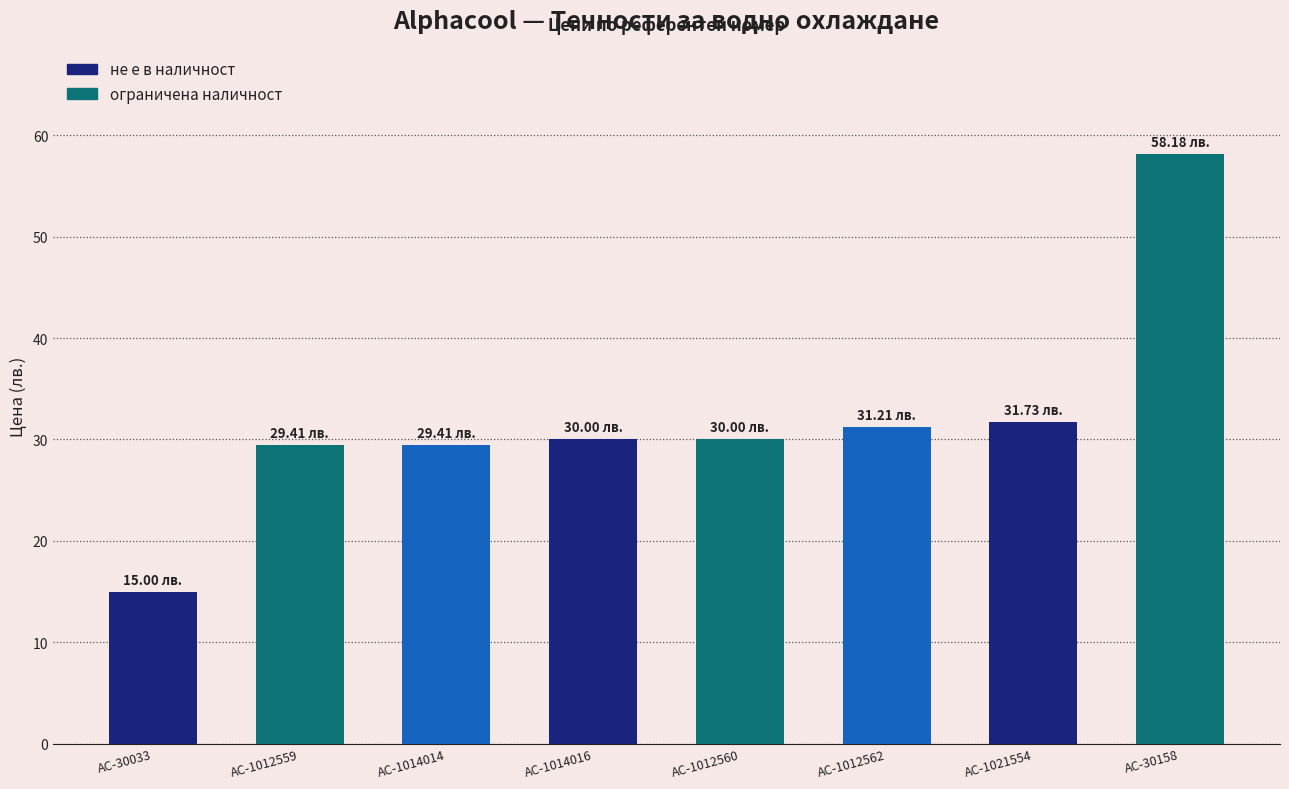

Between AC-30158 and AC-30033, which is larger?

AC-30158